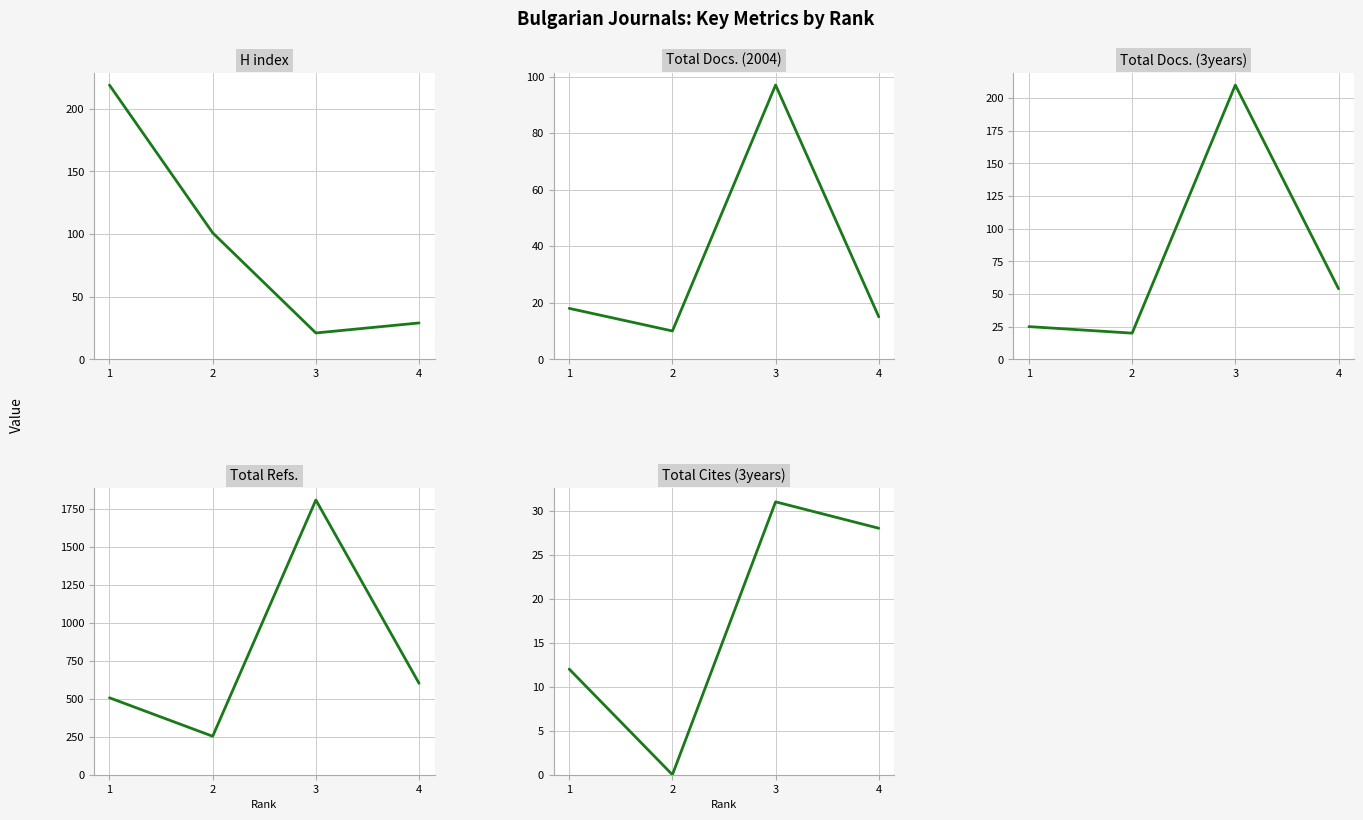

What is the total value across all series at 3?

2166